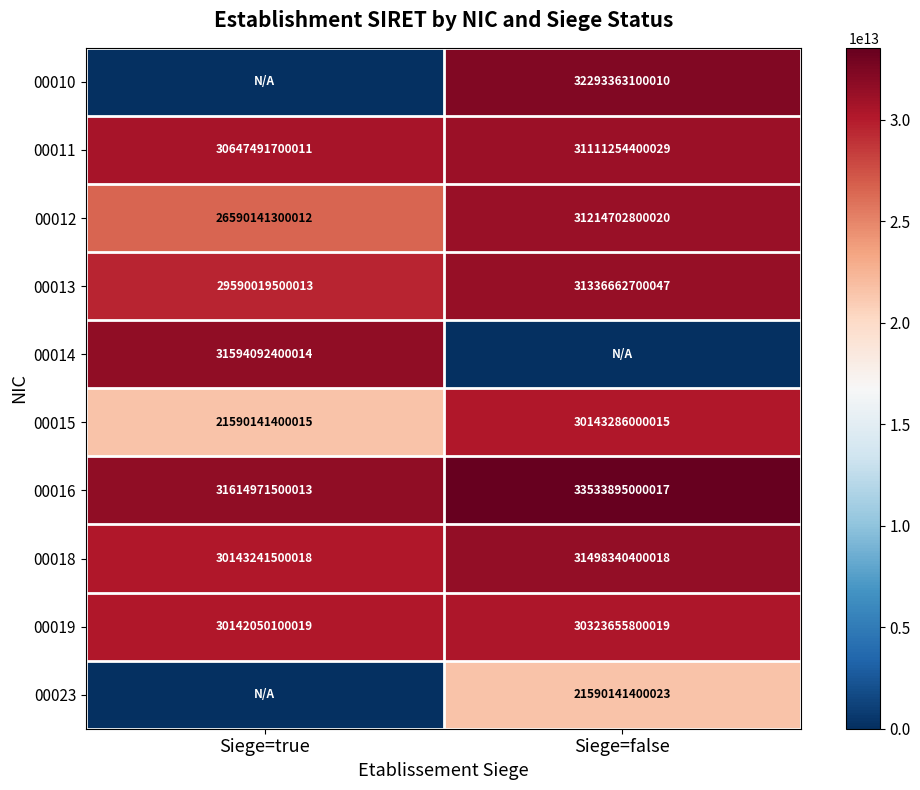

Which category has the lowest value in the 00011 series?

Siege=true